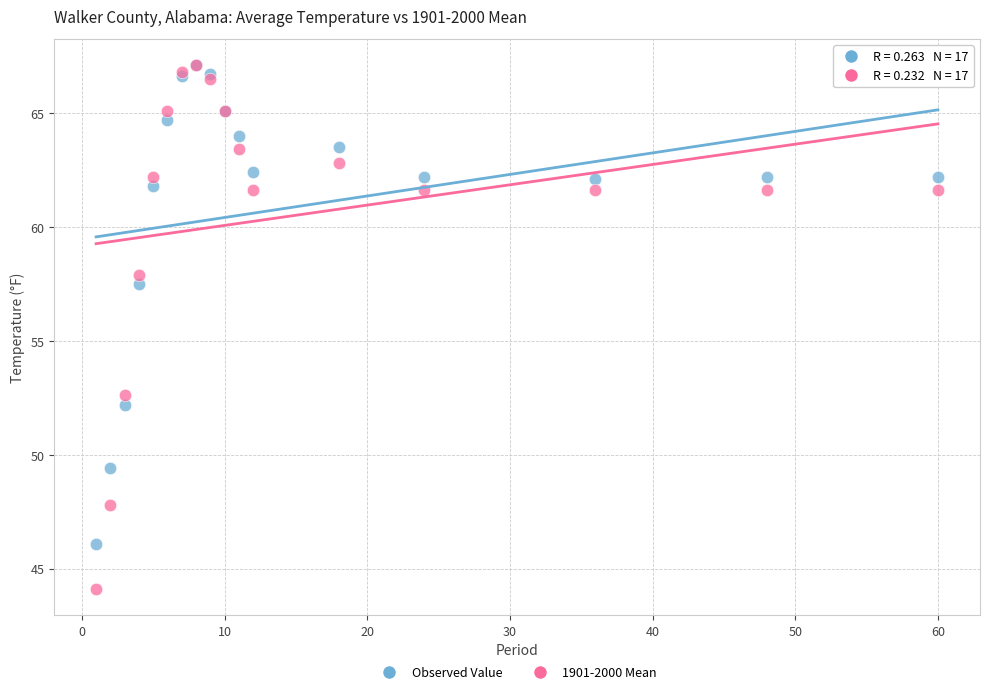

What are all the series names shown in the legend?

Observed Value, 1901-2000 Mean